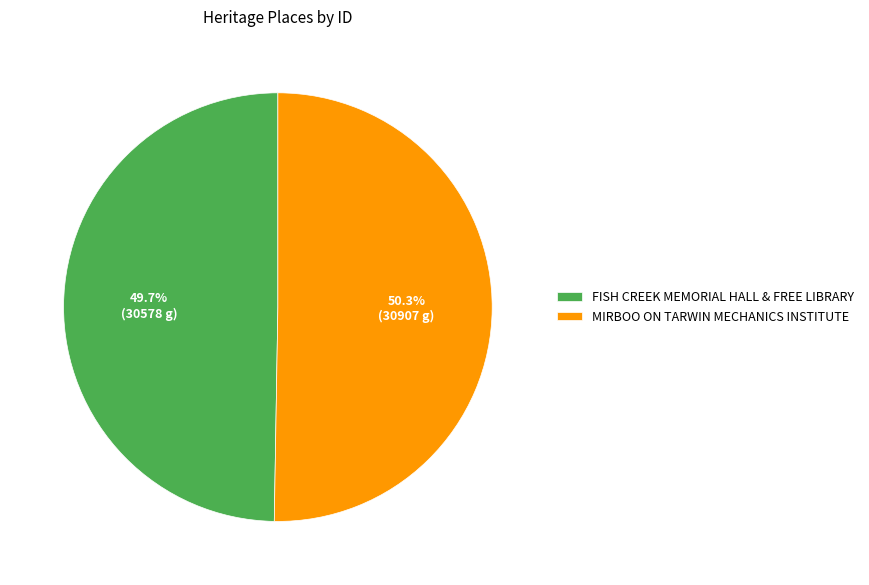

What is the ratio of the value at MIRBOO ON TARWIN MECHANICS INSTITUTE to the value at FISH CREEK MEMORIAL HALL & FREE LIBRARY?

1.0